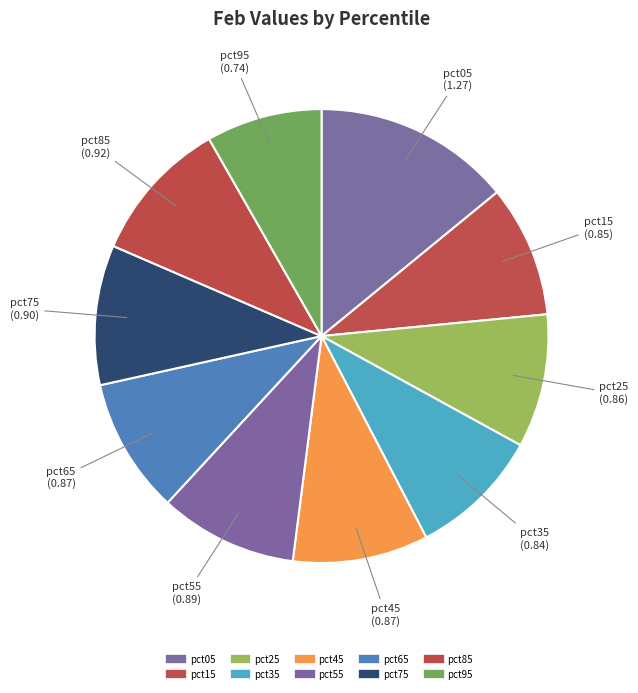

What is the smallest slice in the pie chart?

pct95